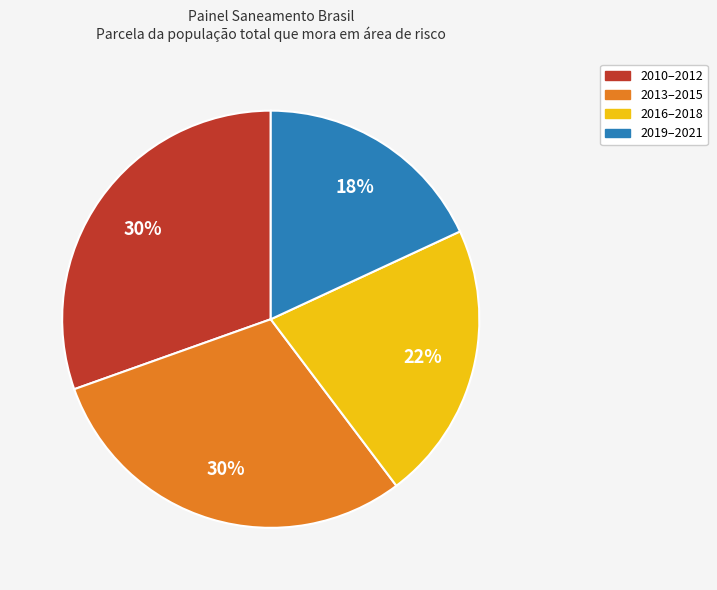

To the nearest percent, what is the difference between the largest and smallest slice percentages?

12%